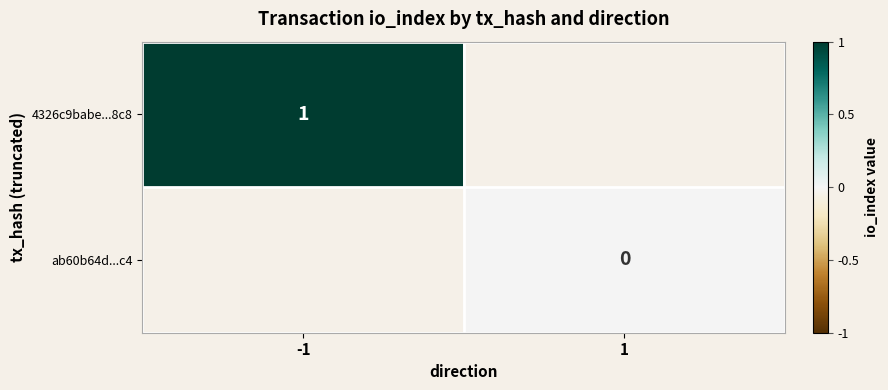

At how many categories does at least one series exceed 0?

1